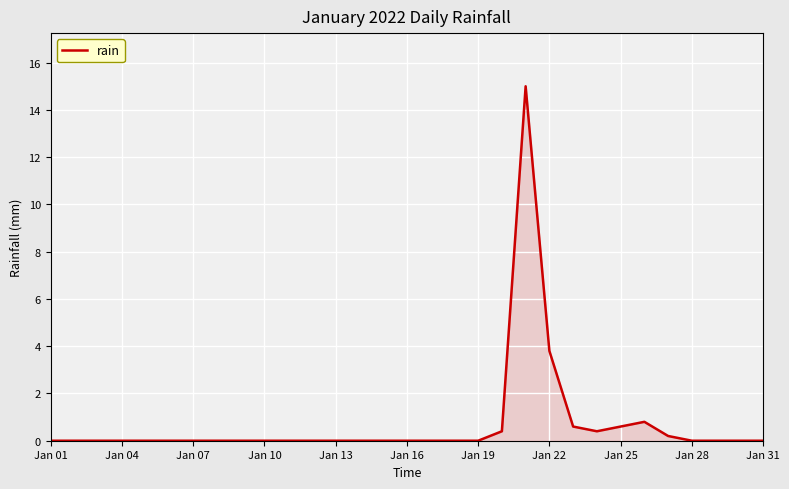

What is the greatest value displayed?

15.0